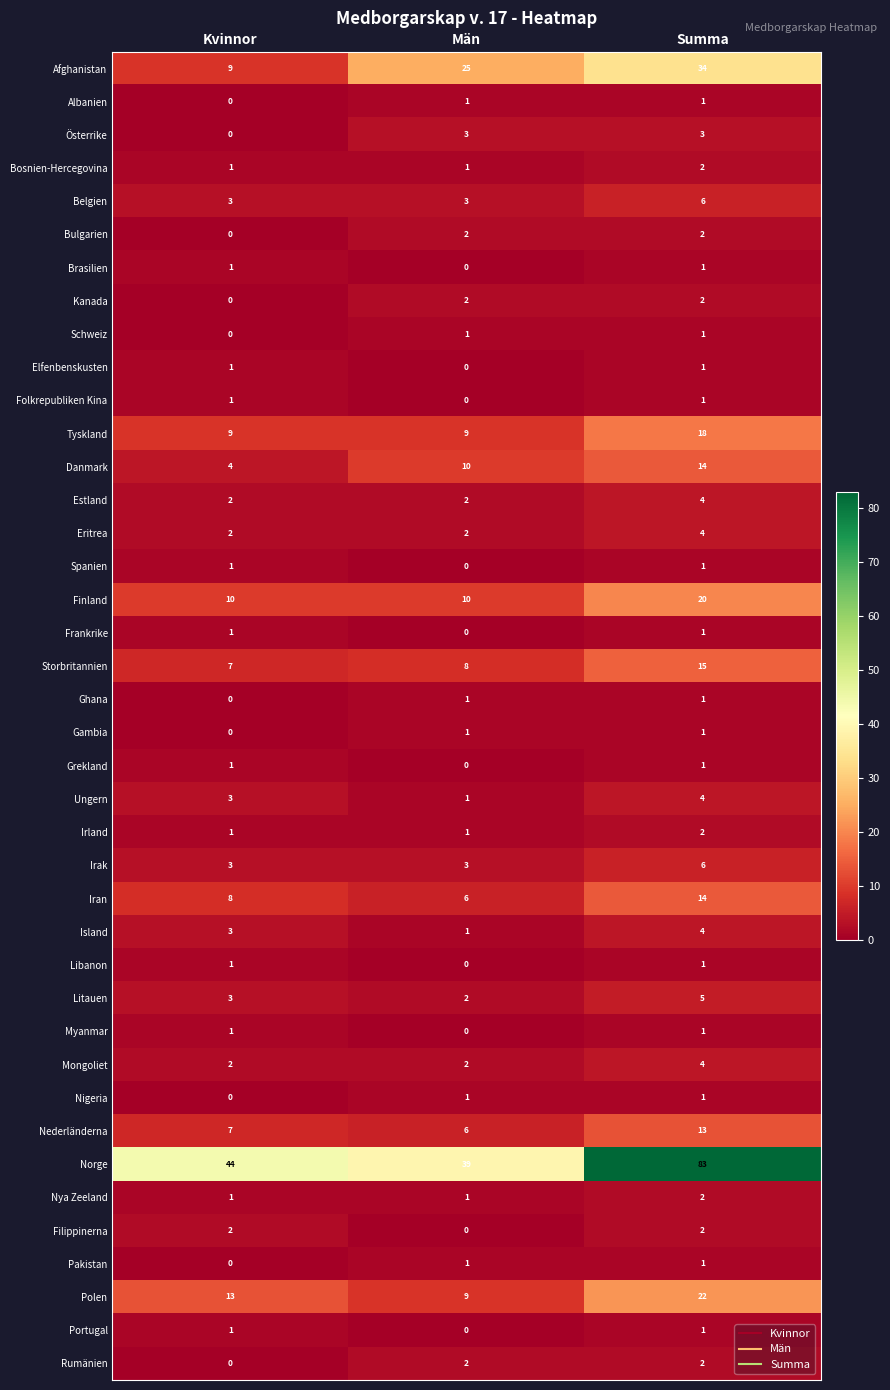

What is the greatest value displayed?

83